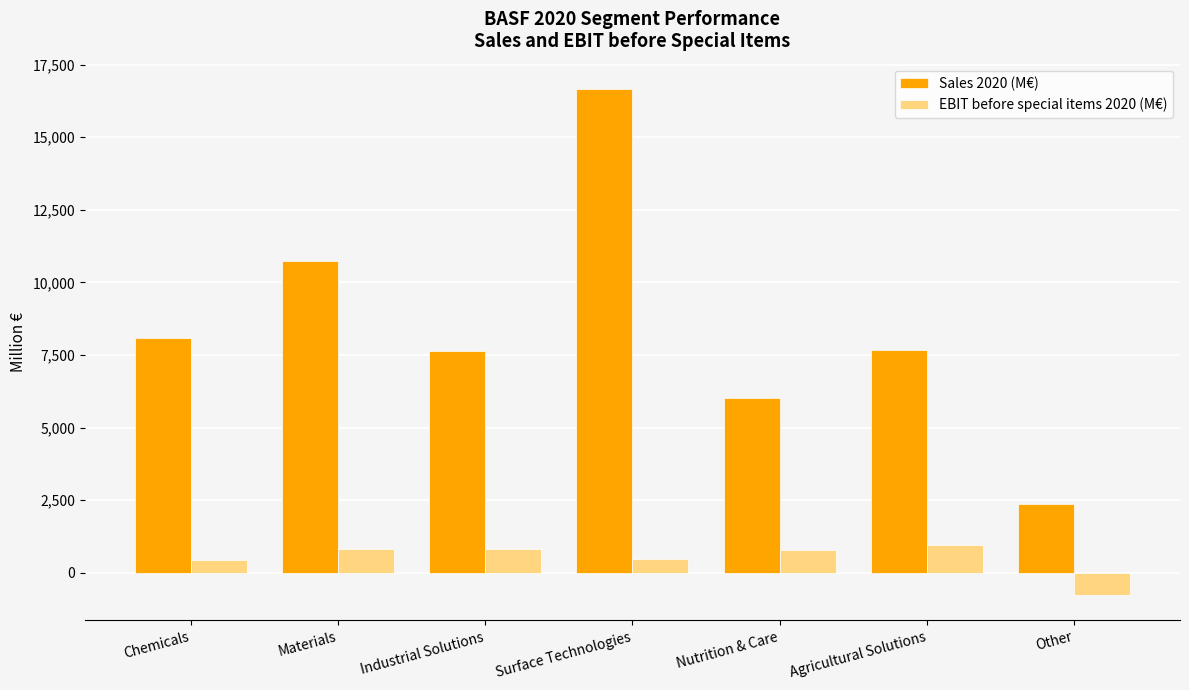

Where does the Sales 2020 (M€) series first go above 7660?

Chemicals